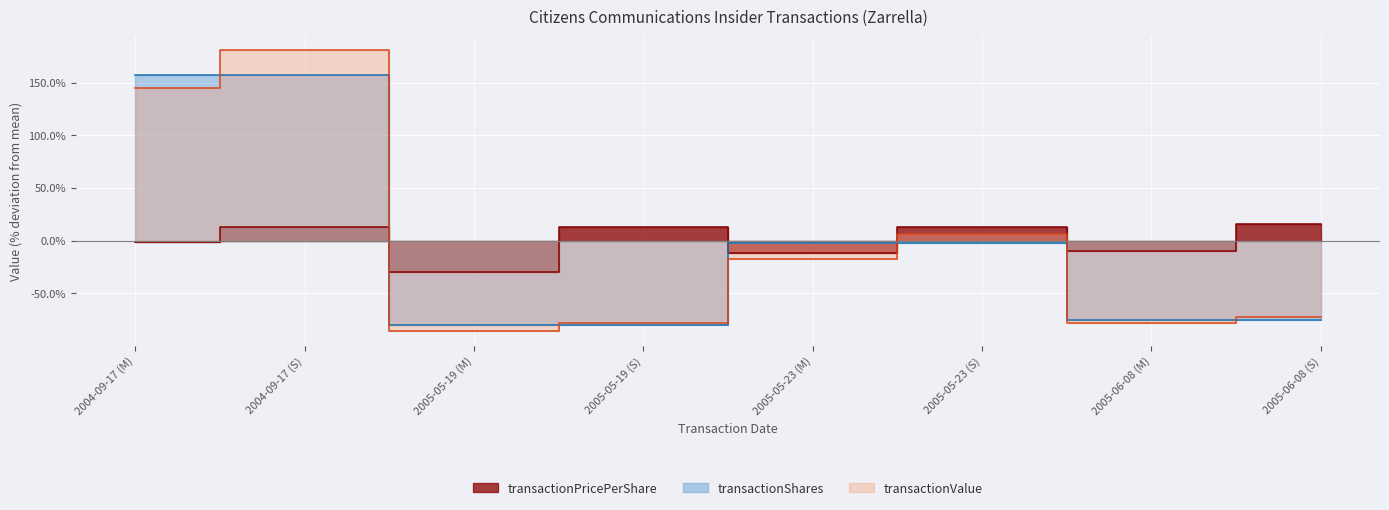

How many times do transactionShares and transactionPricePerShare cross each other?

3